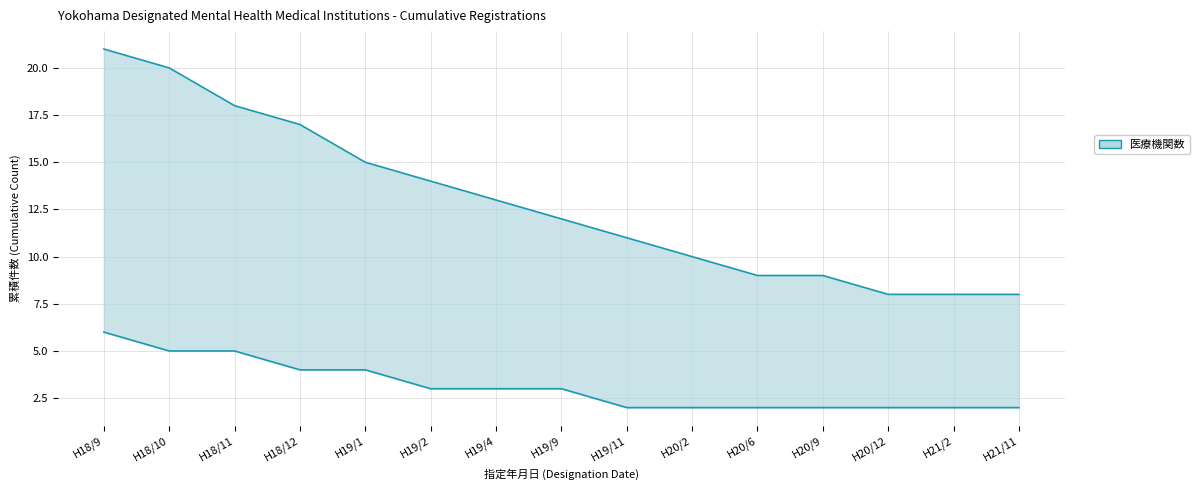

What is the greatest value displayed?

21